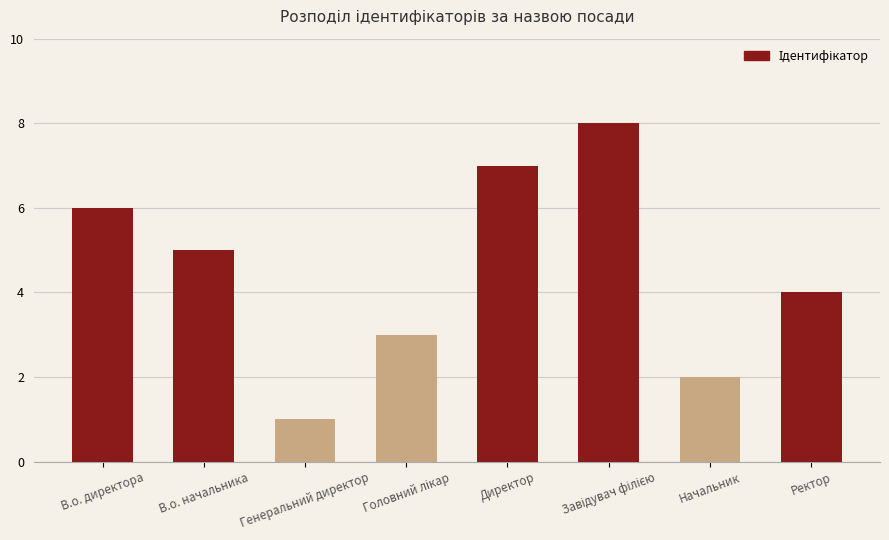

Which label corresponds to the smallest value in the chart?

Генеральний директор